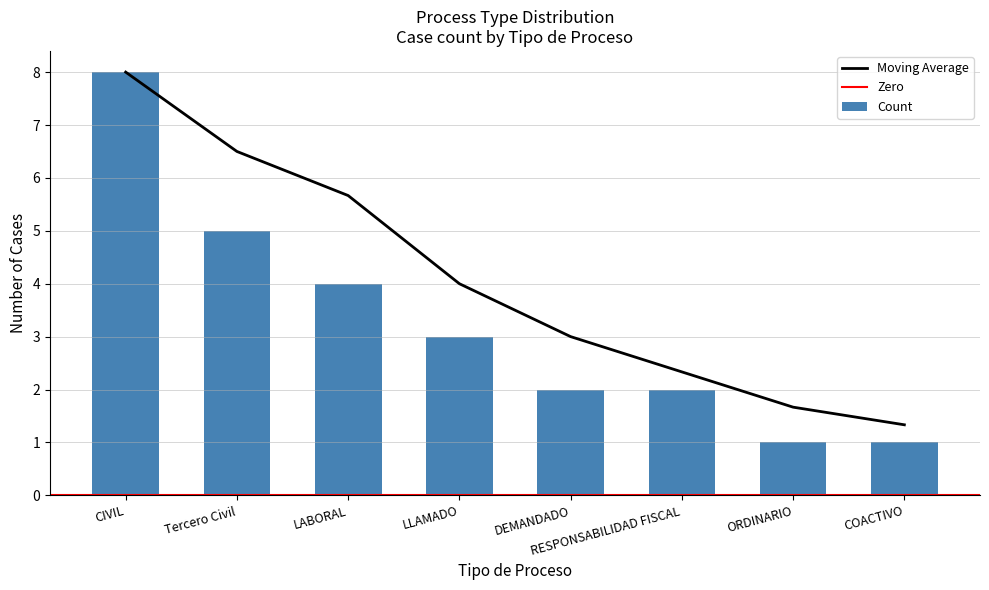

How many values are between 2 and 5?

5